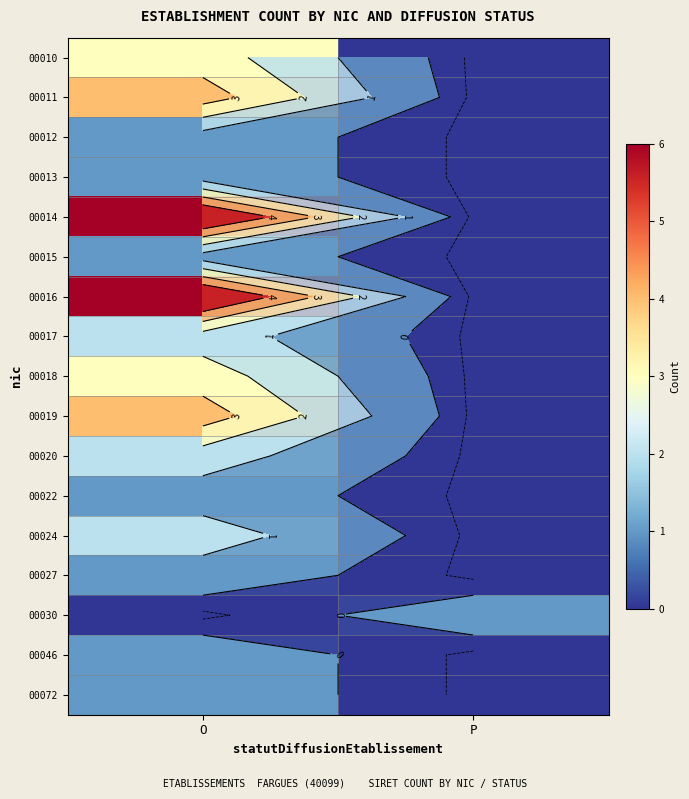

What is the difference between the highest and lowest values at O?

6